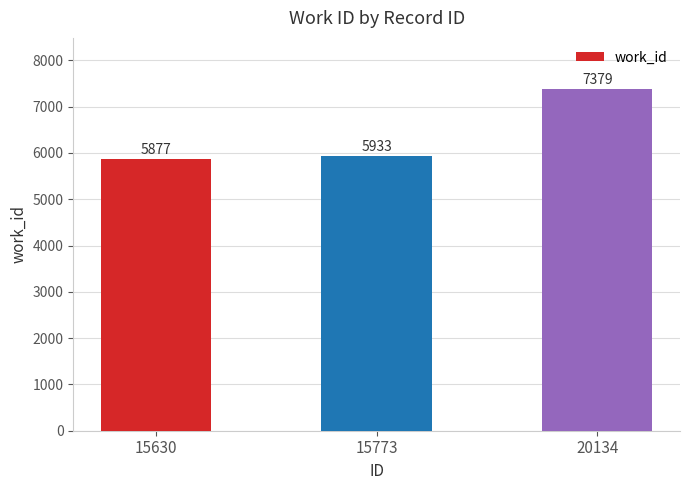

Approximately how many times larger is the value at 15773 compared to 15630?

1.0